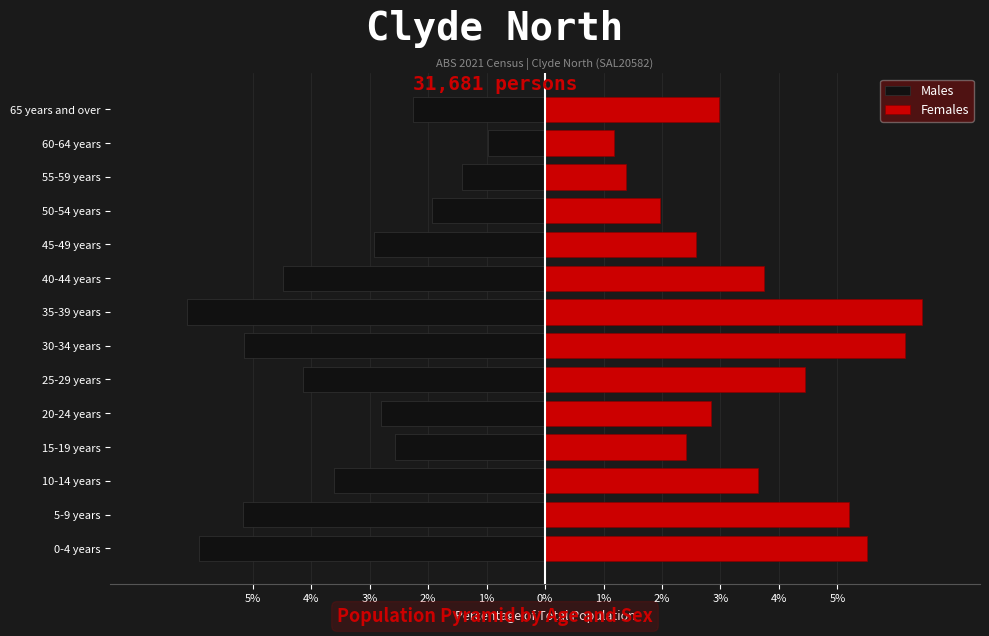

How many distinct data groups are displayed?

2